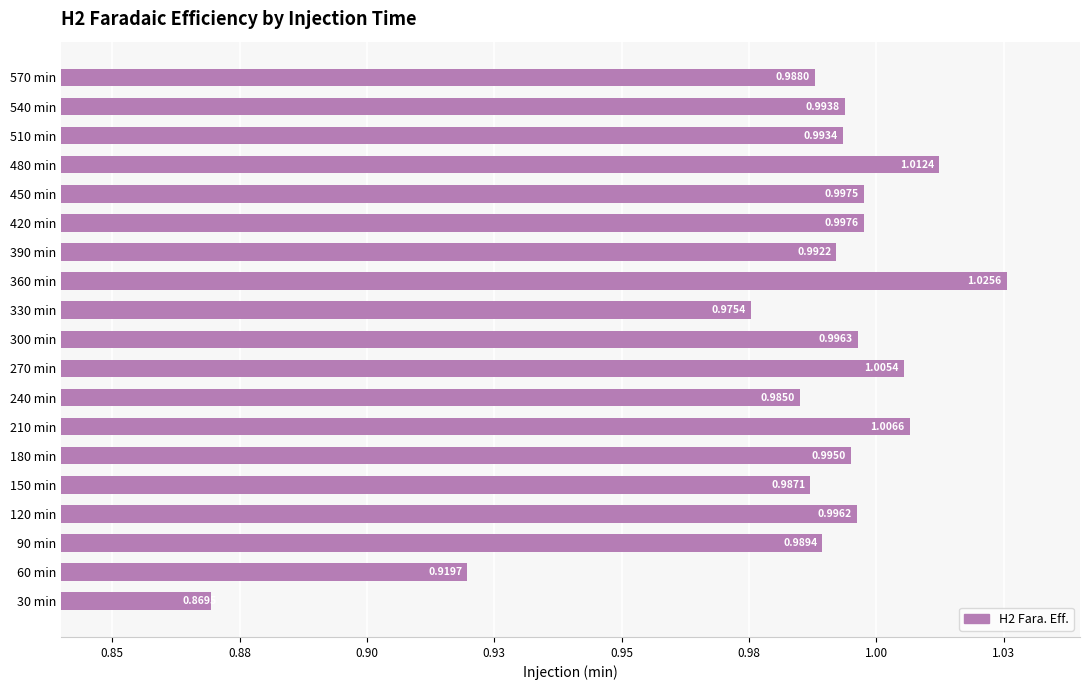

Rank the categories by value from lowest to highest.

30 min, 60 min, 330 min, 240 min, 150 min, 570 min, 90 min, 390 min, 510 min, 540 min, 180 min, 120 min, 300 min, 450 min, 420 min, 270 min, 210 min, 480 min, 360 min